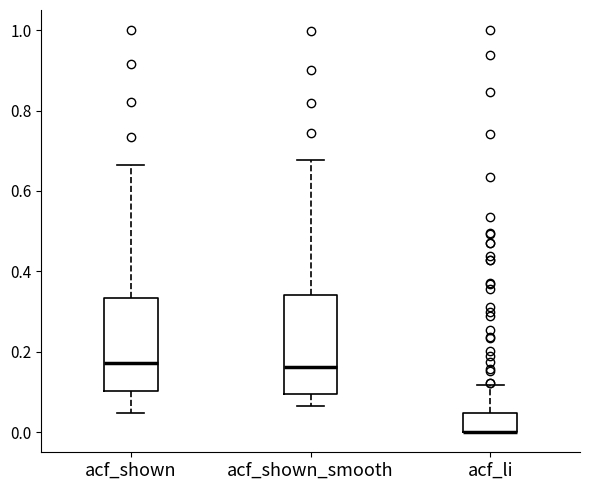

Reading left to right, transcribe this box plot: for each box, give where its median line is, the range the box spans, and where its two whiskers end, as read against the y-axis. The values are not printed on the chart, so give them approximately, as read against the axis.

acf_shown: median 0.18, box 0.10 to 0.34, whiskers 0.04 to 0.66
acf_shown_smooth: median 0.16, box 0.10 to 0.34, whiskers 0.06 to 0.68
acf_li: median 0.00 (drawn on the box's lower edge), box 0.00 to 0.04, whiskers 0.00 to 0.12